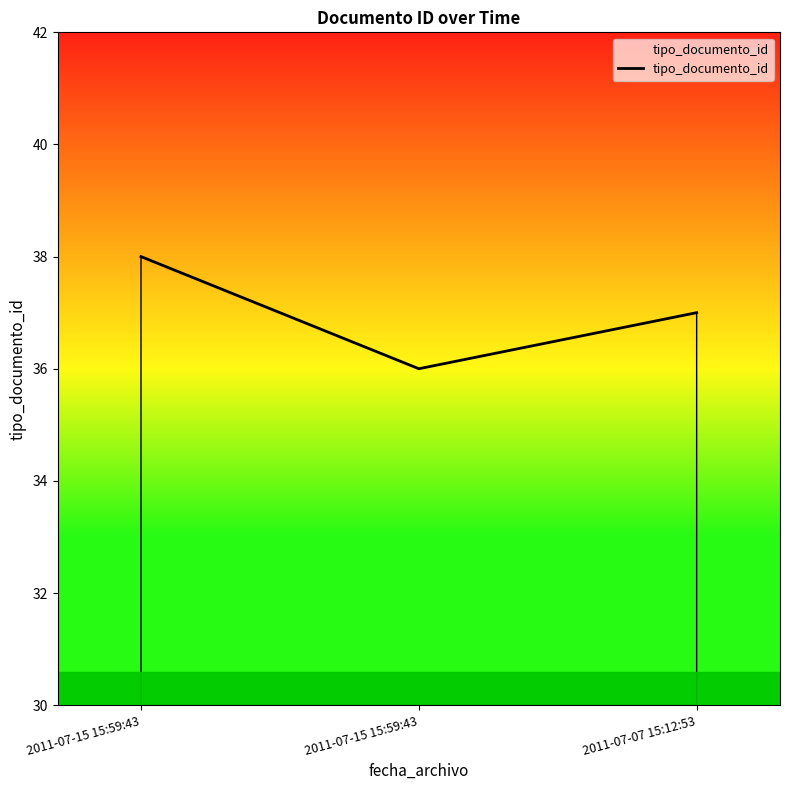

What value does the data have at 2011-07-07 15:12:53?

37